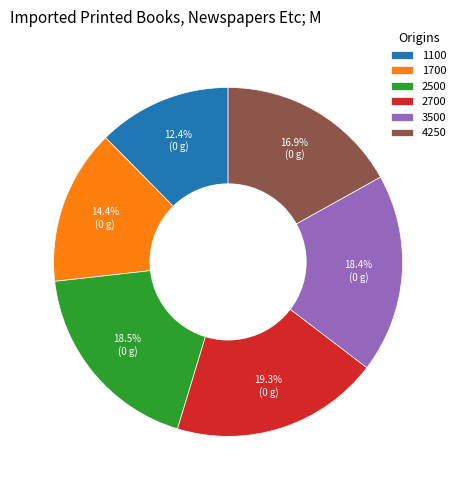

Is it true that 2700 is 33% of the pie?

False